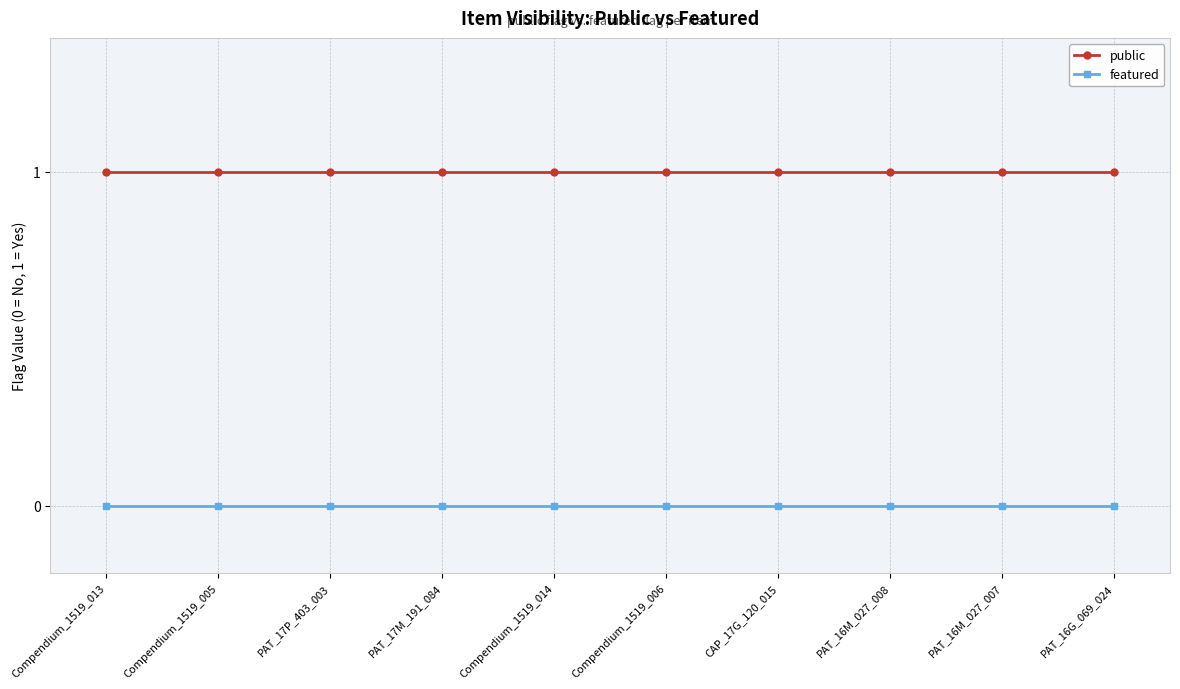

Is the value of public at Compendium_1519_006 greater than the value of featured at Compendium_1519_006?

Yes